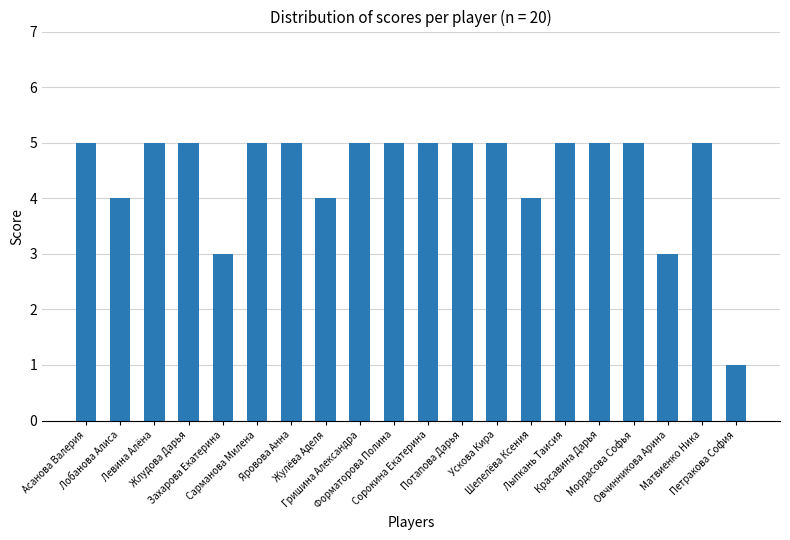

Reading left to right, transcribe all the data shown in this chart.

Асанова Валерия=5	Лобанова Алиса=4	Левина Алёна=5	Жлудова Дарья=5	Захарова Екатерина=3	Сарманова Милена=5	Яровова Анна=5	Жулёва Аделя=4	Гришина Александра=5	Форматорова Полина=5	Сорокина Екатерина=5	Потапова Дарья=5	Ускова Кира=5	Шепелёва Ксения=4	Лыпкань Таисия=5	Красавина Дарья=5	Мордасова Софья=5	Овчинникова Арина=3	Матвиенко Ника=5	Петракова София=1